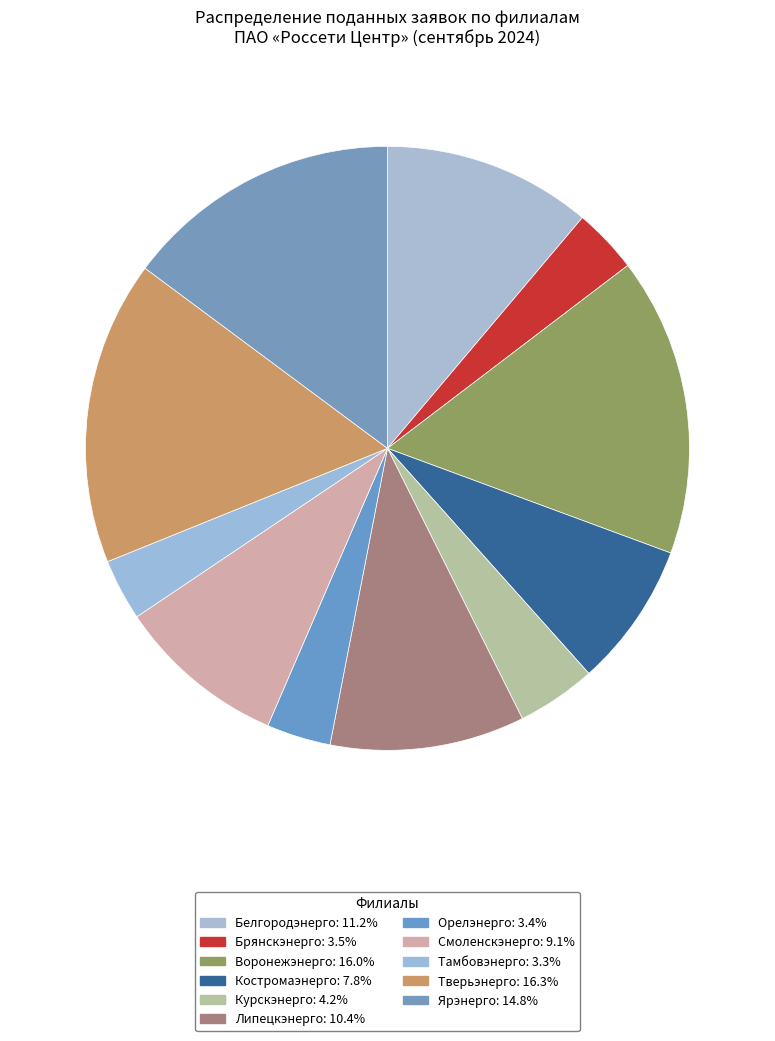

Count the number of slices in the pie.

11